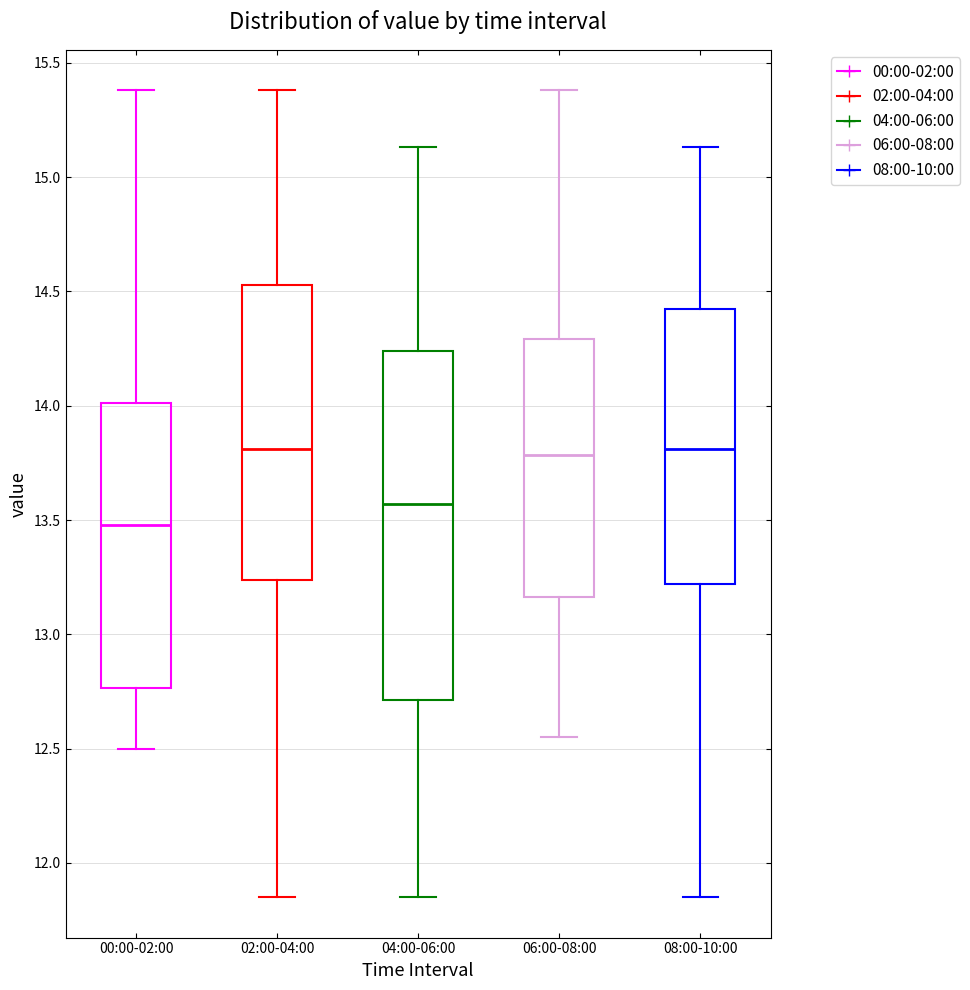

Reading left to right, read every box against the y-axis: the position of its median line, the range the box covers, and the ends of its whiskers. The values are not printed on the chart, so give them approximately, as read against the axis.

00:00-02:00: median 13.50, box 12.75 to 14.00, whiskers 12.50 to 15.40
02:00-04:00: median 13.80, box 13.25 to 14.55, whiskers 11.85 to 15.40
04:00-06:00: median 13.55, box 12.70 to 14.25, whiskers 11.85 to 15.15
06:00-08:00: median 13.80, box 13.15 to 14.30, whiskers 12.55 to 15.40
08:00-10:00: median 13.80, box 13.20 to 14.45, whiskers 11.85 to 15.15